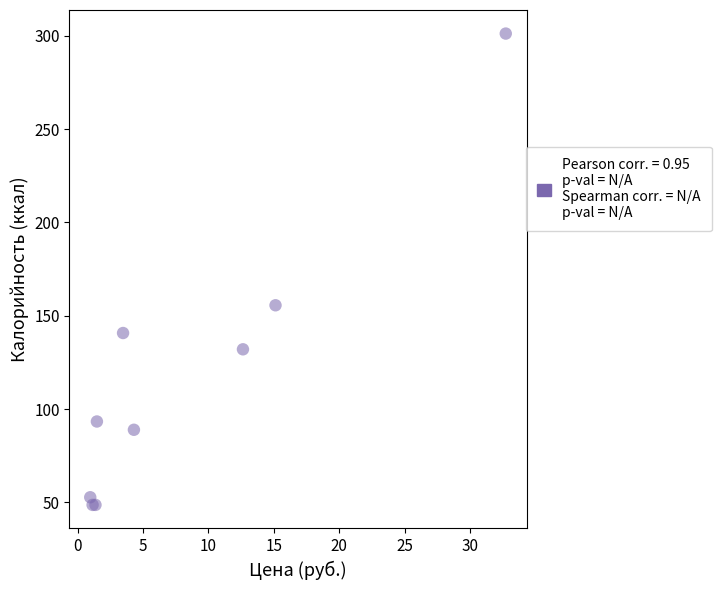

What Y value in the scatter plot is closest to 174?

155.6